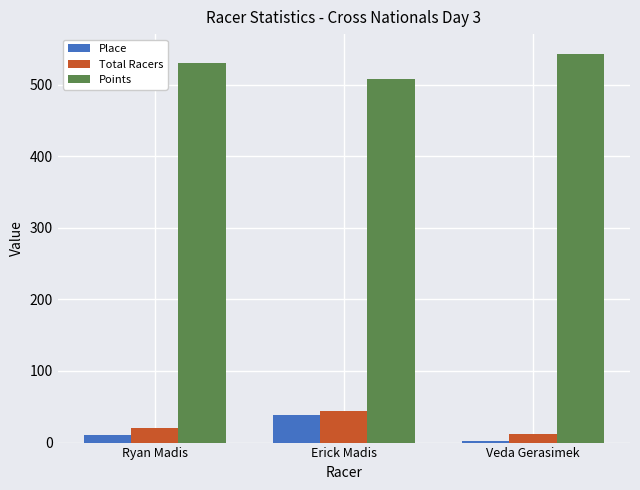

What is the sum of all Points values?

1581.2